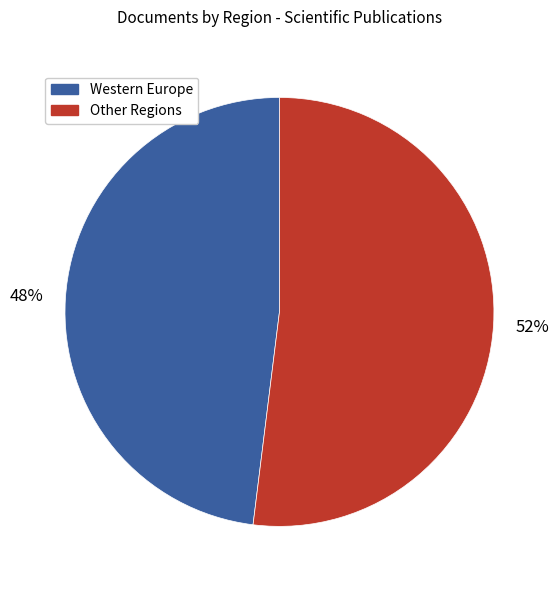

Is the sum of Western Europe and Other Regions greater than half?

Yes